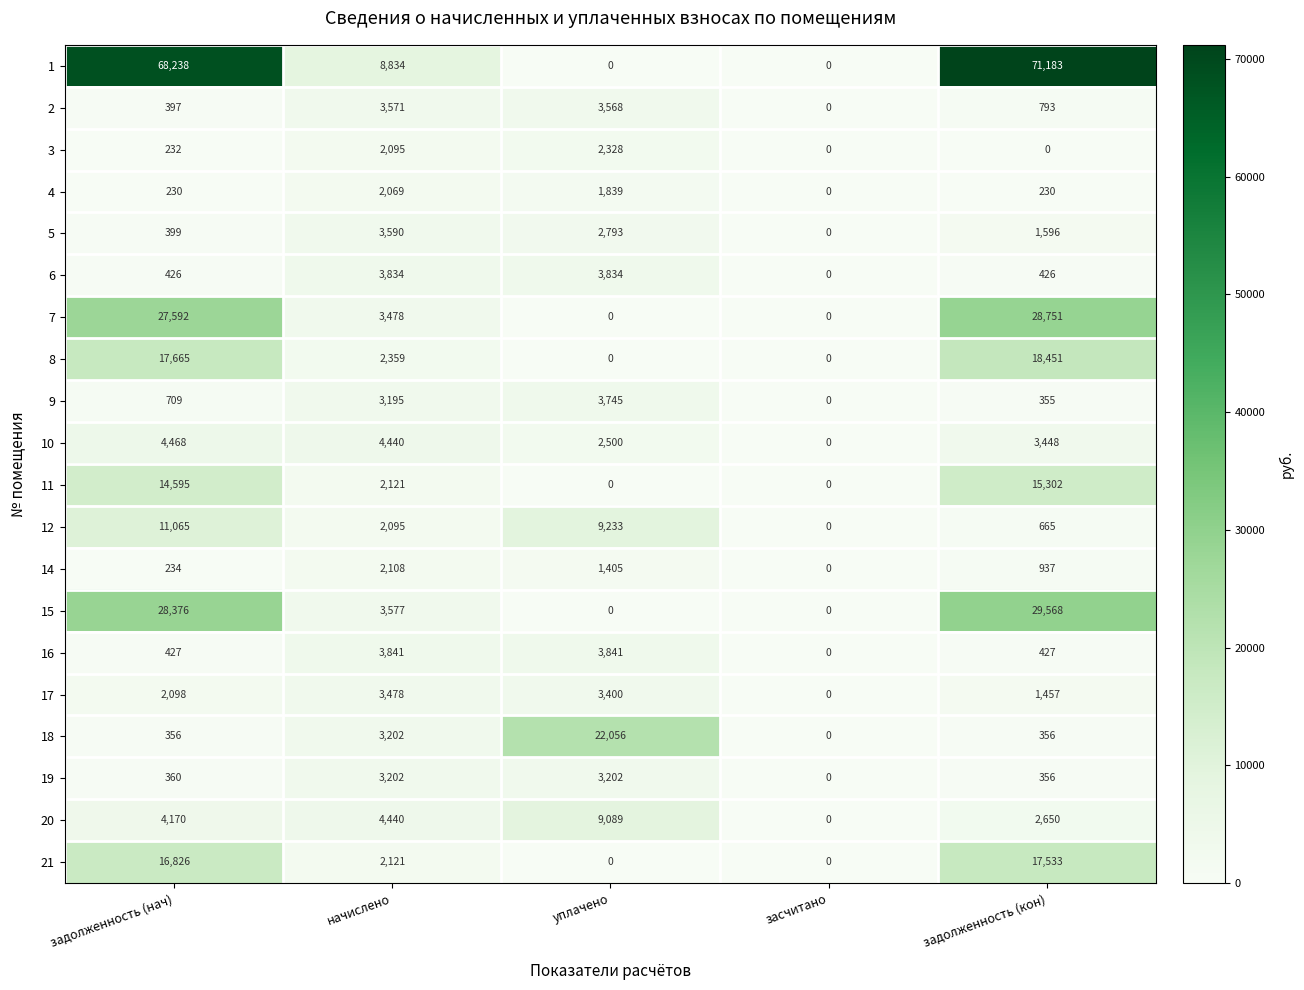

What is the spread (max minus min) of values at задолженность (нач)?

68008